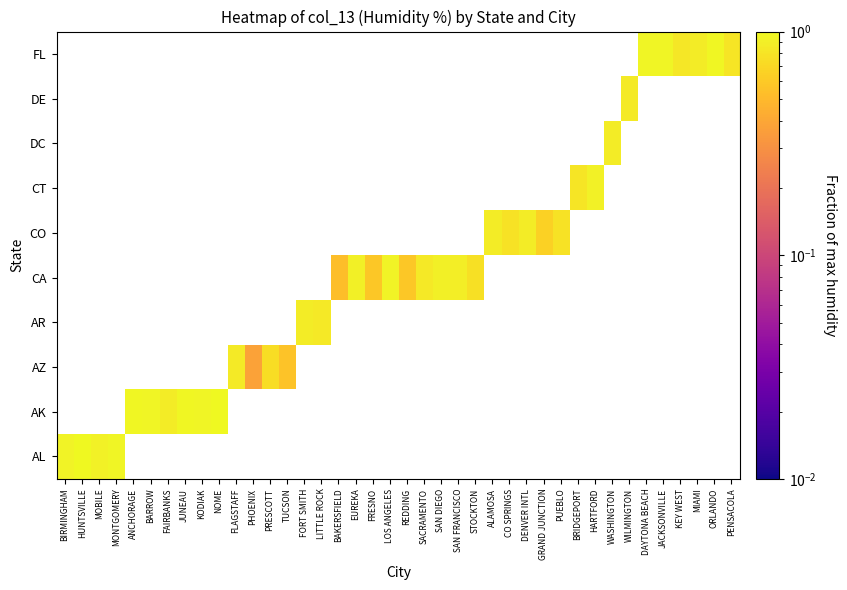

How many data points does each series have?

40